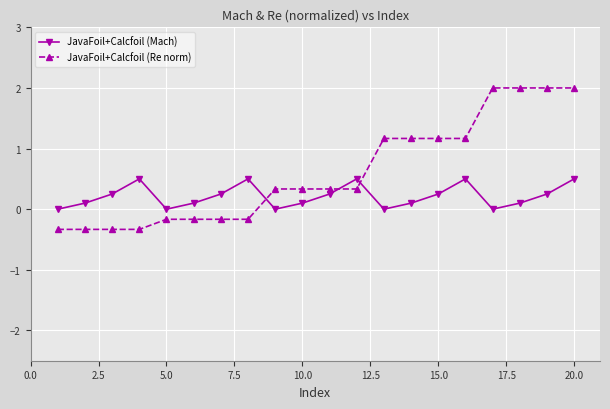

In JavaFoil+Calcfoil (Mach), how many points are lower than both neighbors (excluding endpoints)?

4